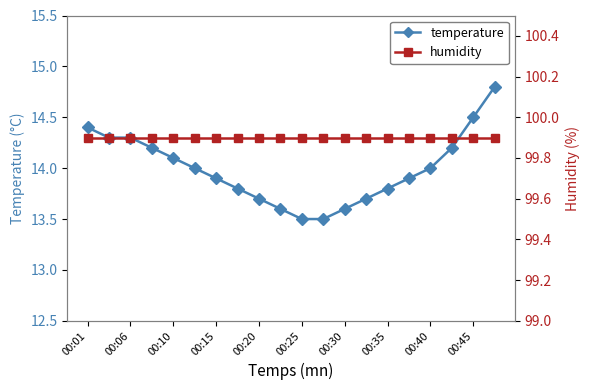

What is the sum of all humidity values?

1998.0